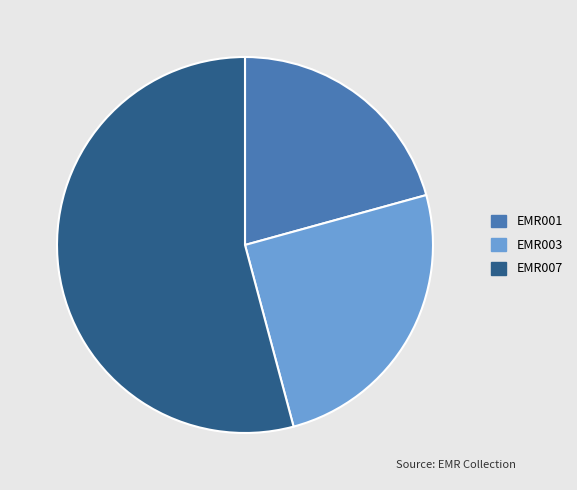

Is EMR007 the majority of the pie?

Yes